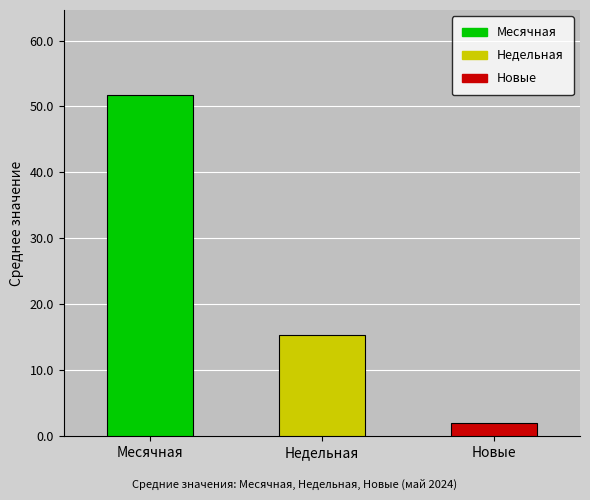

Is it true that the value at Месячная is 26.9?

False